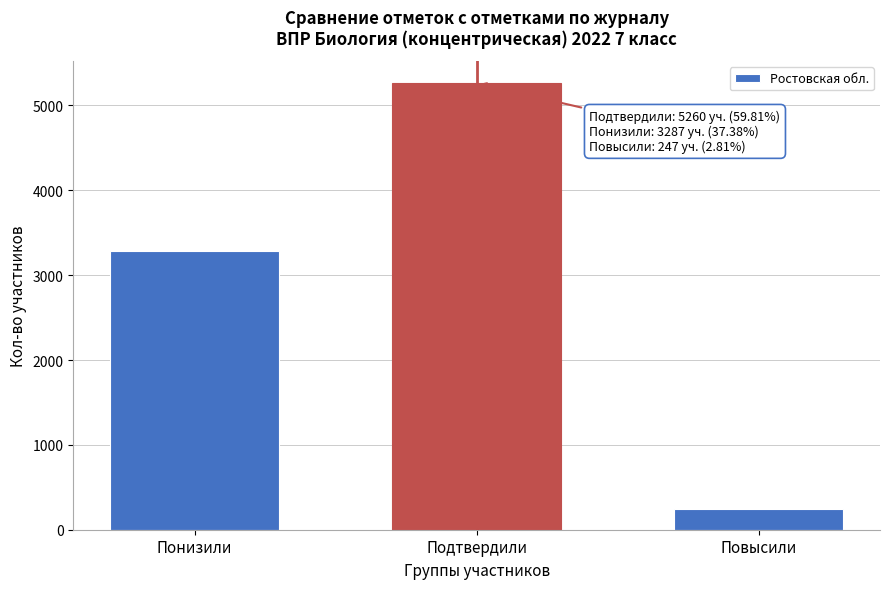

Reading left to right, what are all the values shown in this chart?

Понизили=3287	Подтвердили=5260	Повысили=247